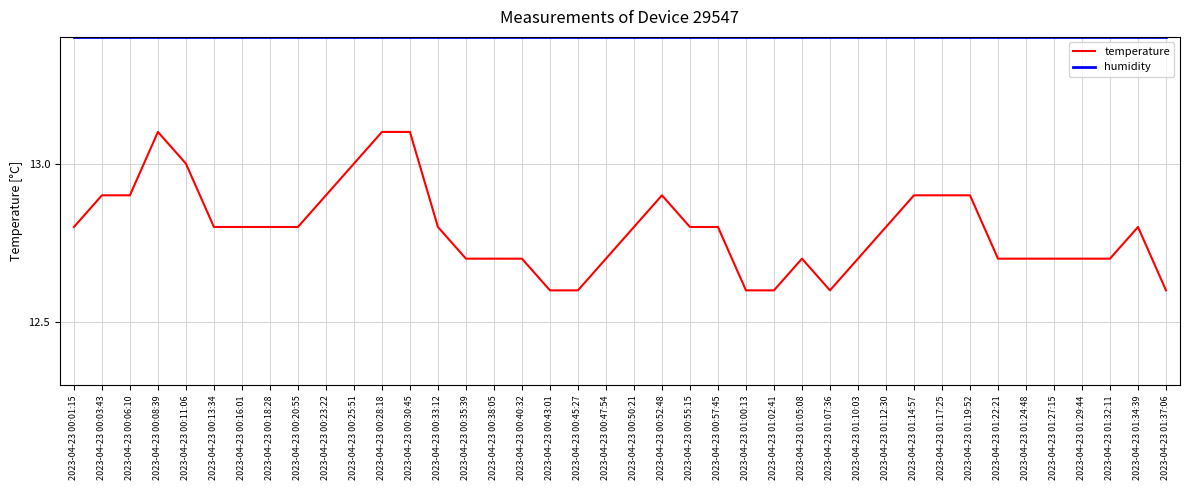

Which series has the largest total across all categories?

humidity